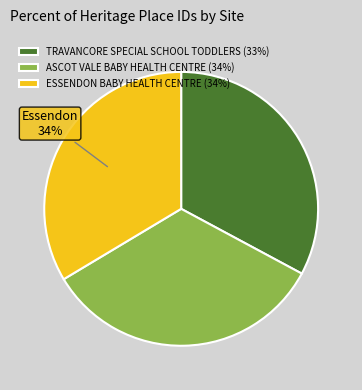

Count the number of slices in the pie.

3